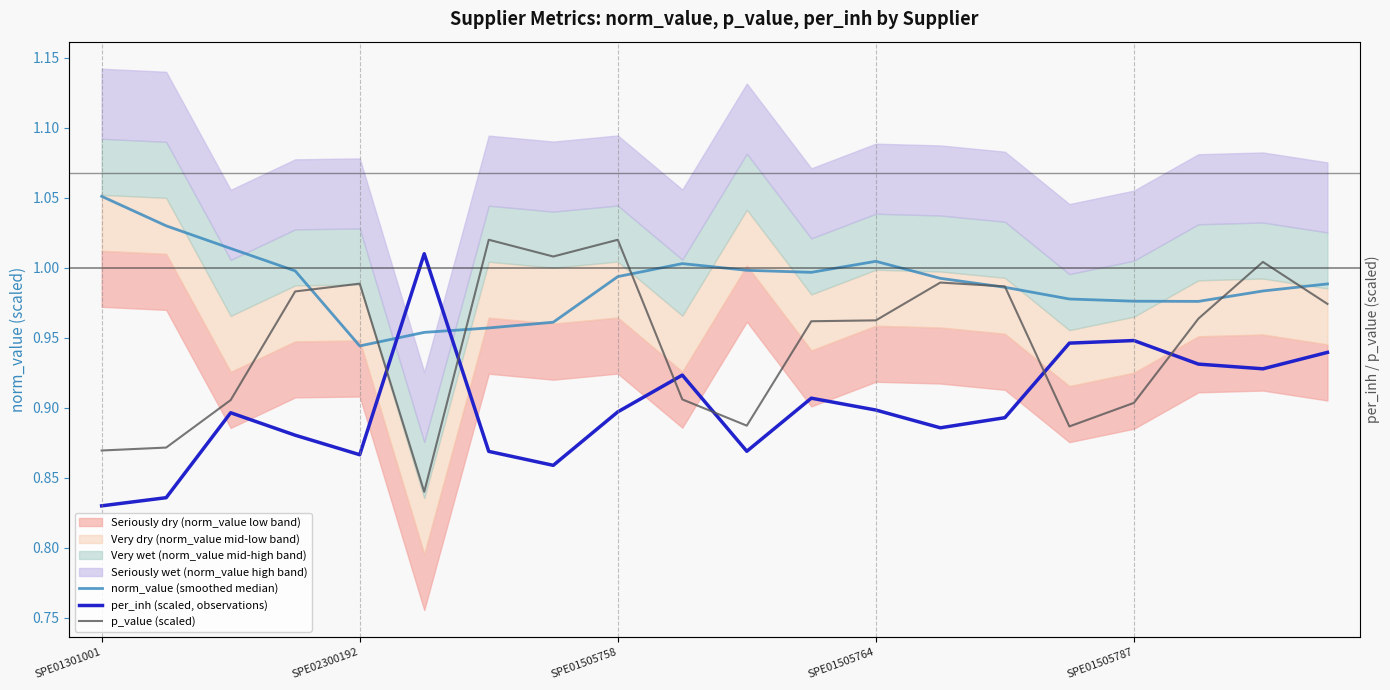

At how many categories does at least one series exceed 0?

20